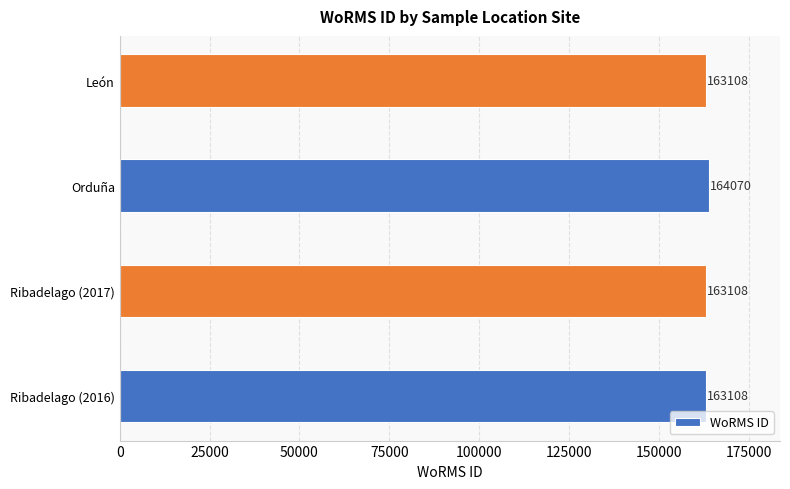

What is the approximate value at Ribadelago (2016)?

163108